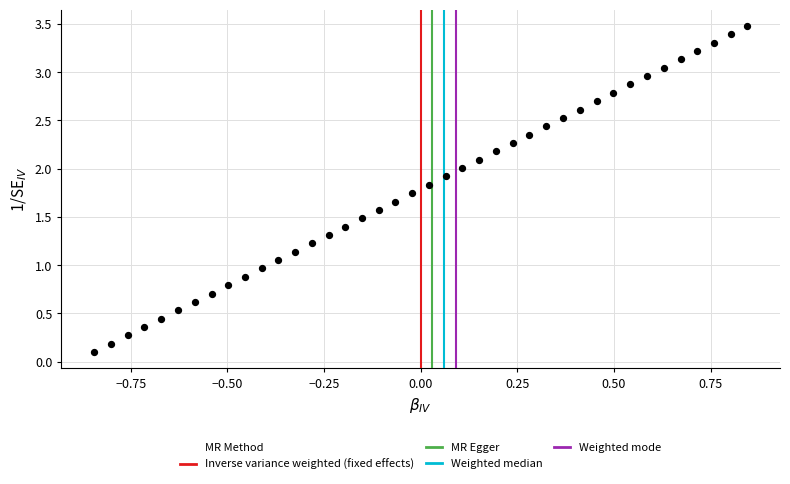

What is the range of Y values (max minus min)?

3.4